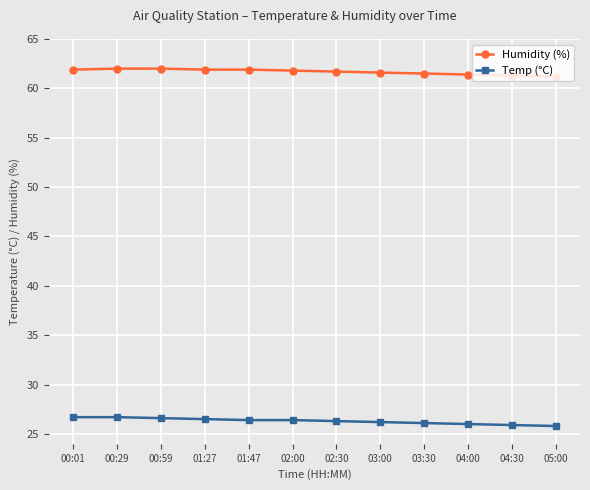

What is the total value across all series at 01:47?

88.3